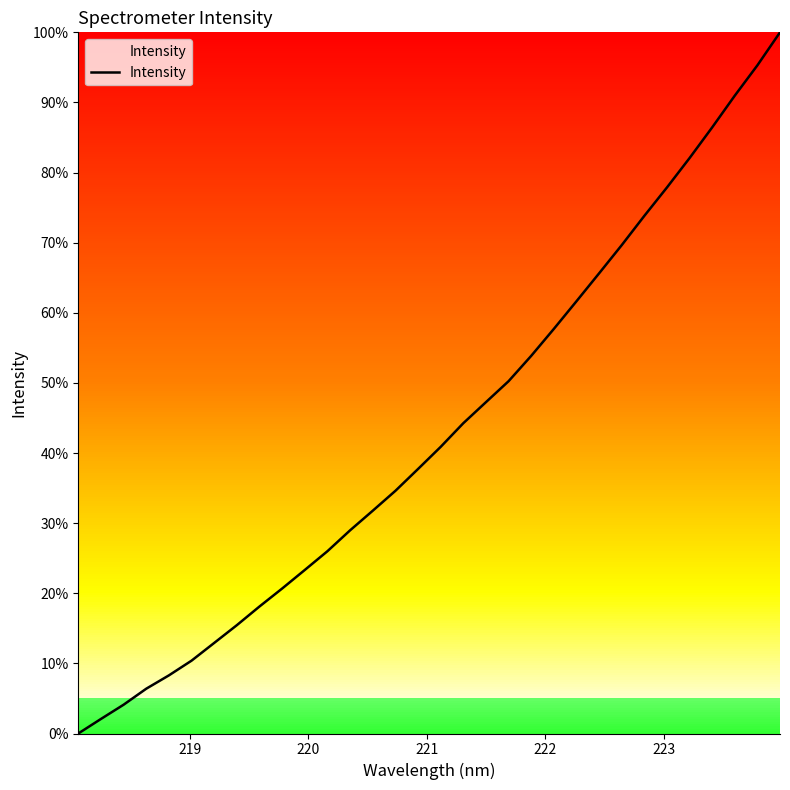

What is the difference between the maximum and minimum values?

100.0